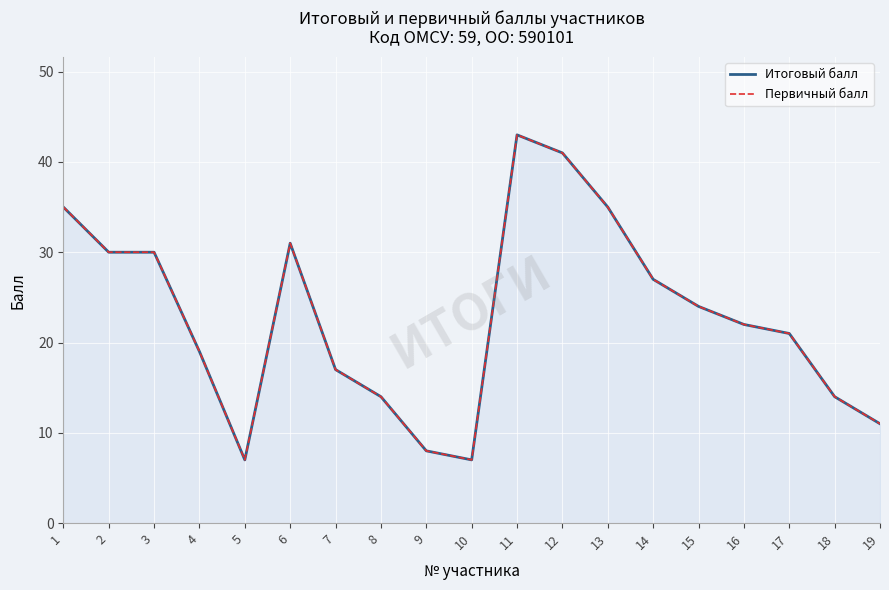

Where is the first local minimum for Первичный балл?

5